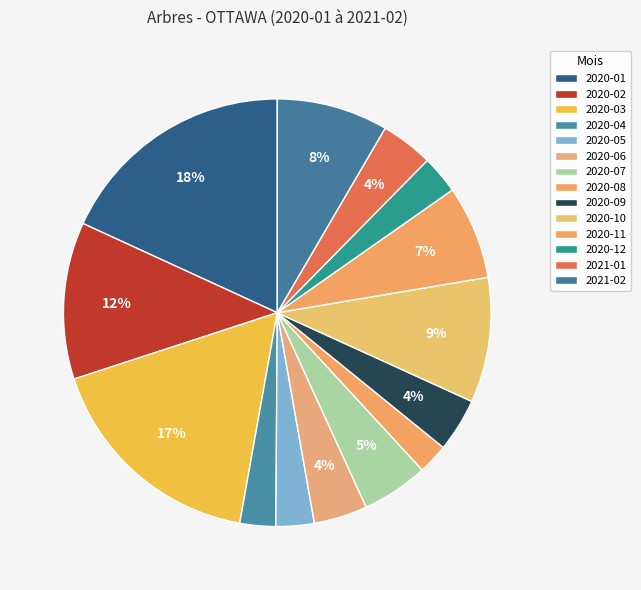

What percentage is NOT represented by 2020-02?

88.1%